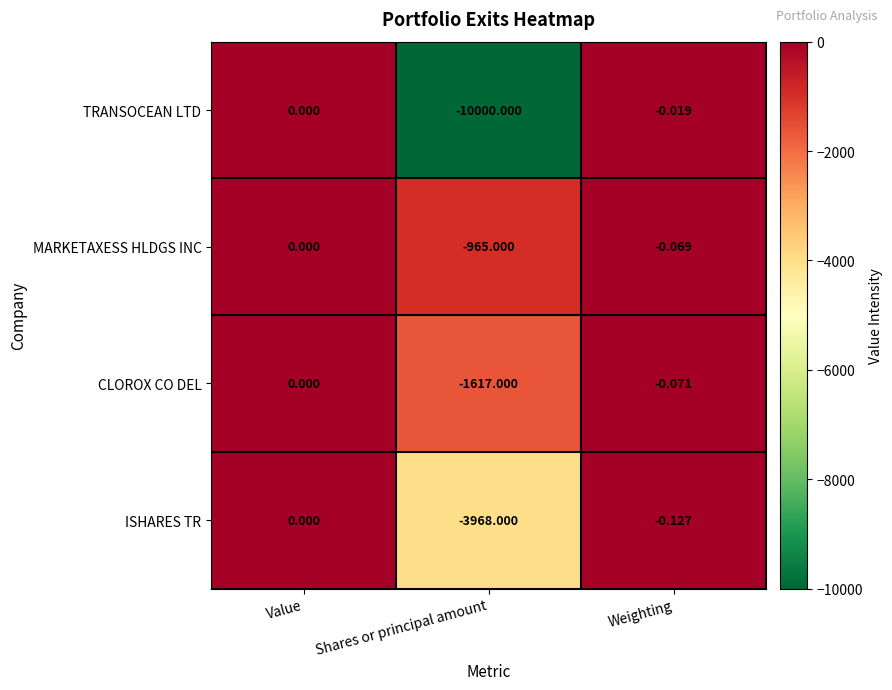

Which series has the widest spread of values?

TRANSOCEAN LTD